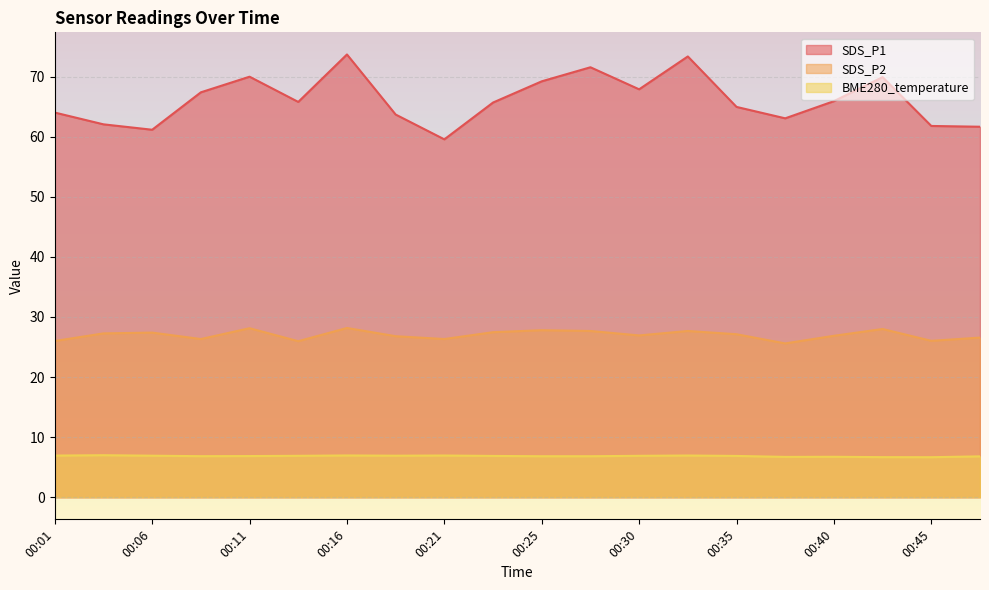

Reading right to left, list all the values displayed in this chart.

SDS_P1: 61.7	61.8	69.9	65.9	63.1	65.0	73.4	67.9	71.6	69.2	65.7	59.6	63.7	73.7	65.8	70.0	67.4	61.2	62.1	64.0
SDS_P2: 26.6	26.0	28.0	26.9	25.6	27.1	27.7	26.9	27.7	27.8	27.5	26.3	26.8	28.2	26.0	28.1	26.3	27.4	27.3	26.0
BME280_temperature: 6.8	6.7	6.7	6.7	6.7	6.9	6.9	6.9	6.8	6.8	6.9	6.9	6.9	7.0	6.9	6.8	6.8	6.9	7.0	6.9